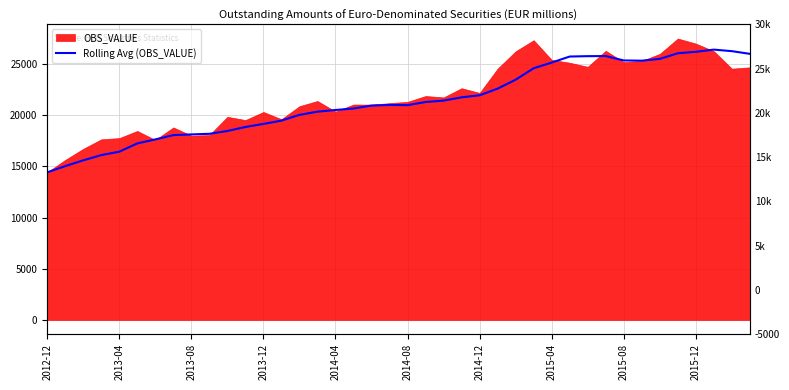

What is the average value?

21339.0